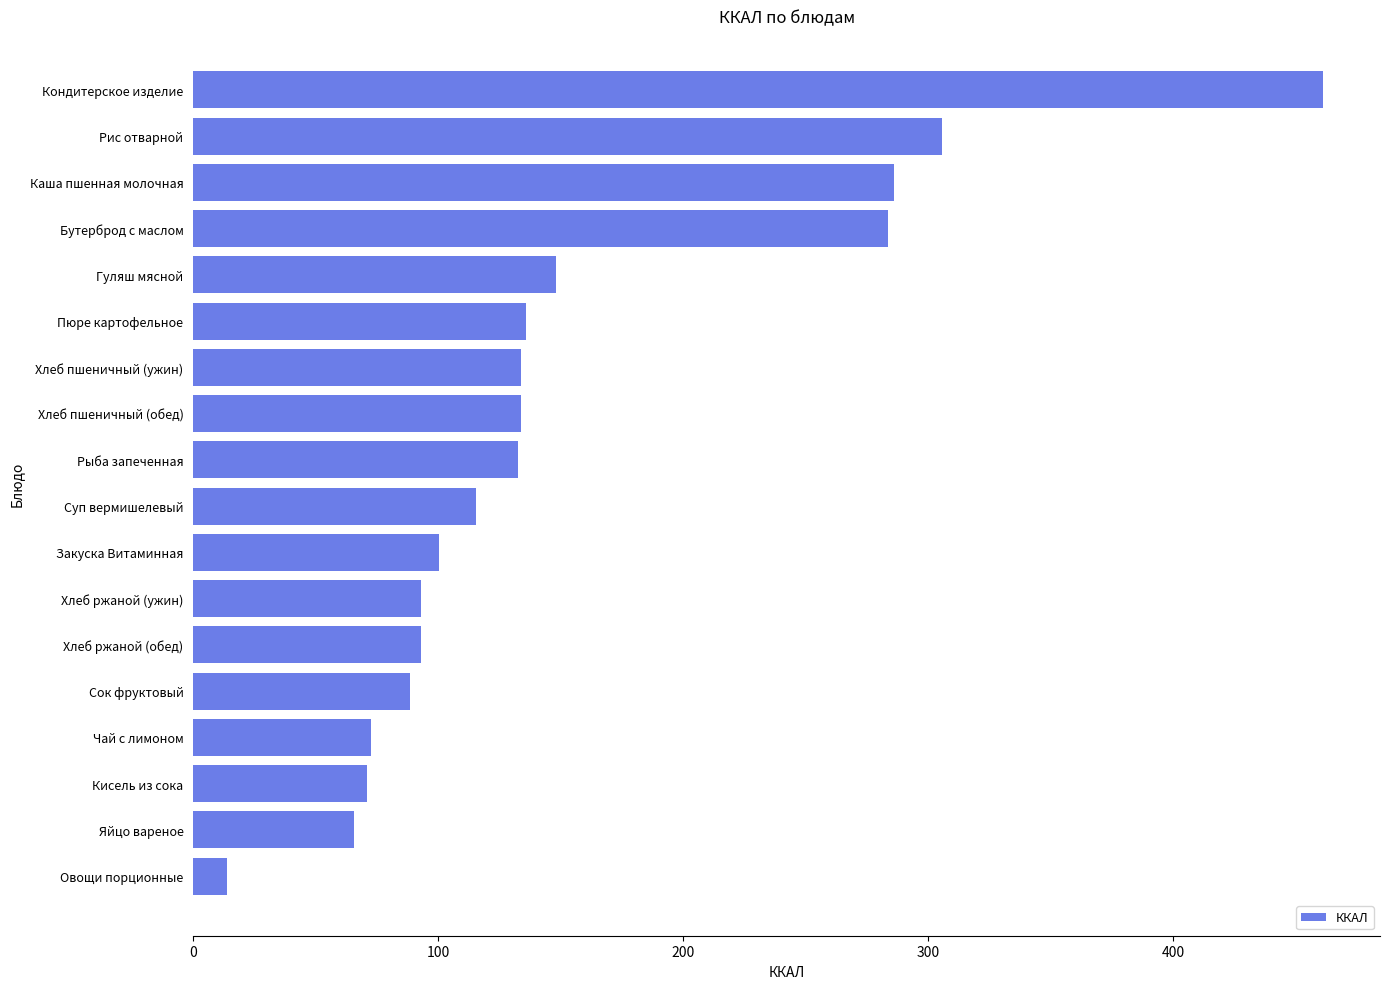

What is the minimum value shown in the chart?

14.0